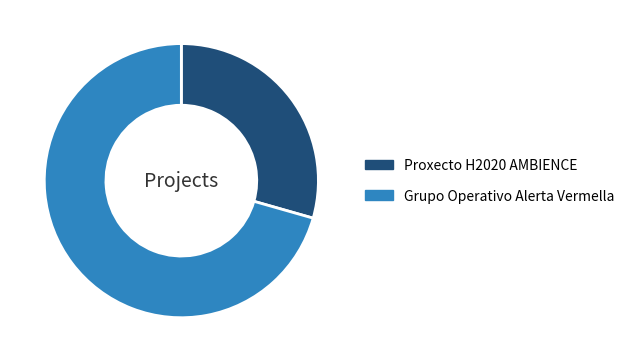

Which slice is the largest?

Grupo Operativo Alerta Vermella